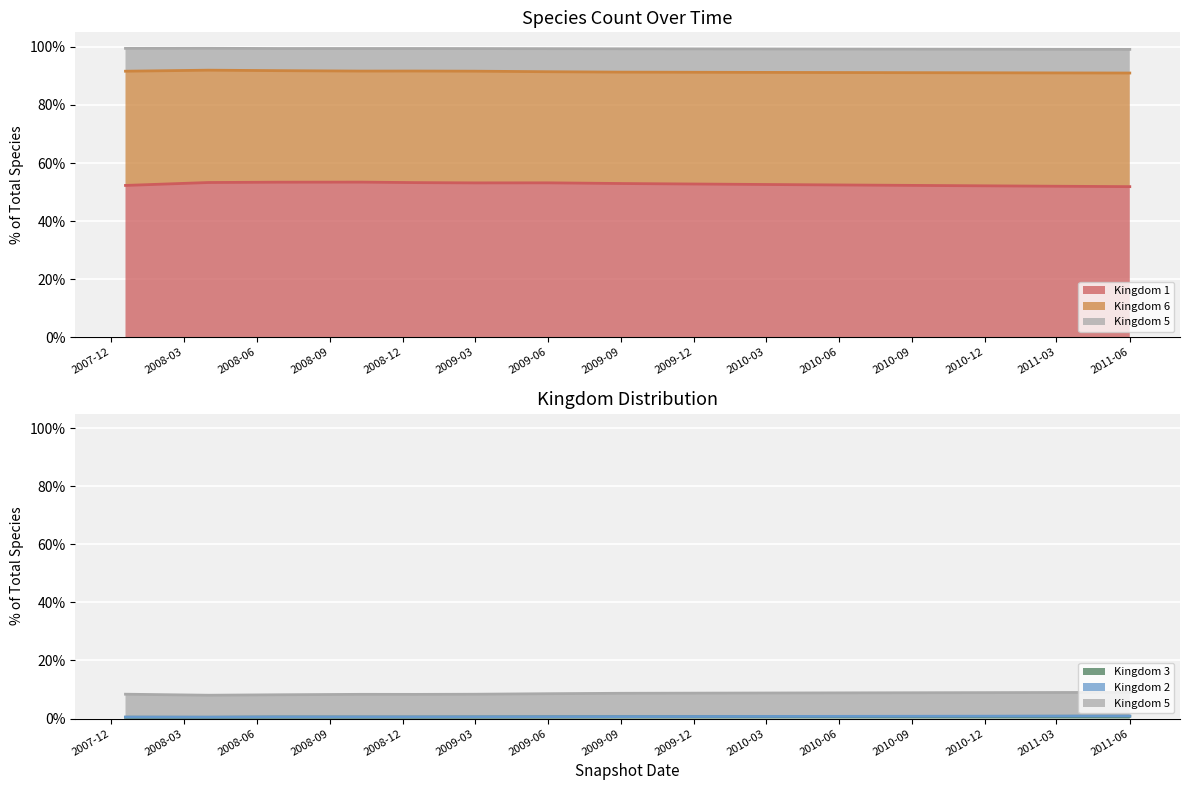

What is the difference between the maximum and minimum values in the Kingdom 6 series?

0.4